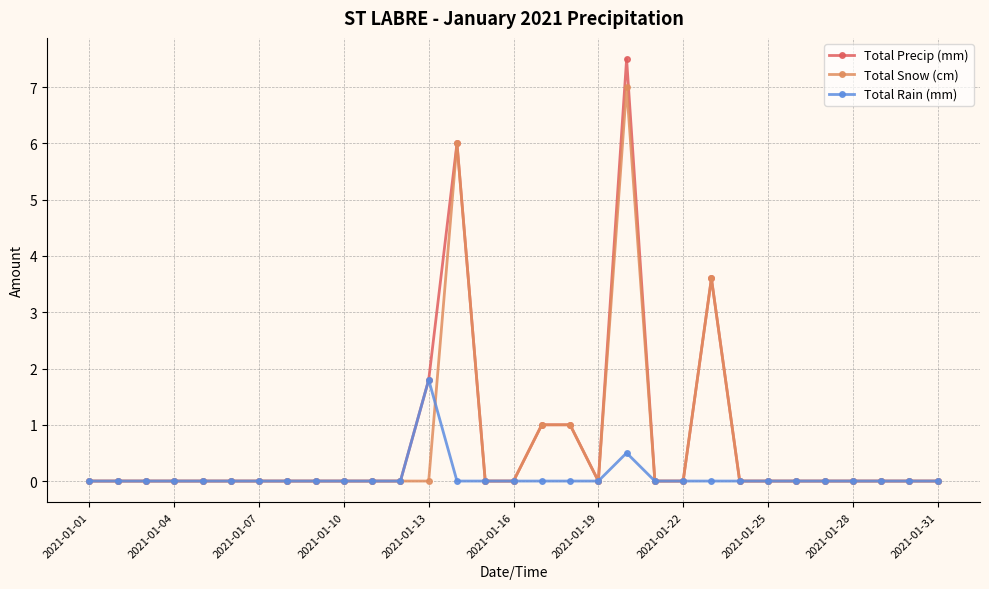

Which series has the widest spread of values?

Total Precip (mm)